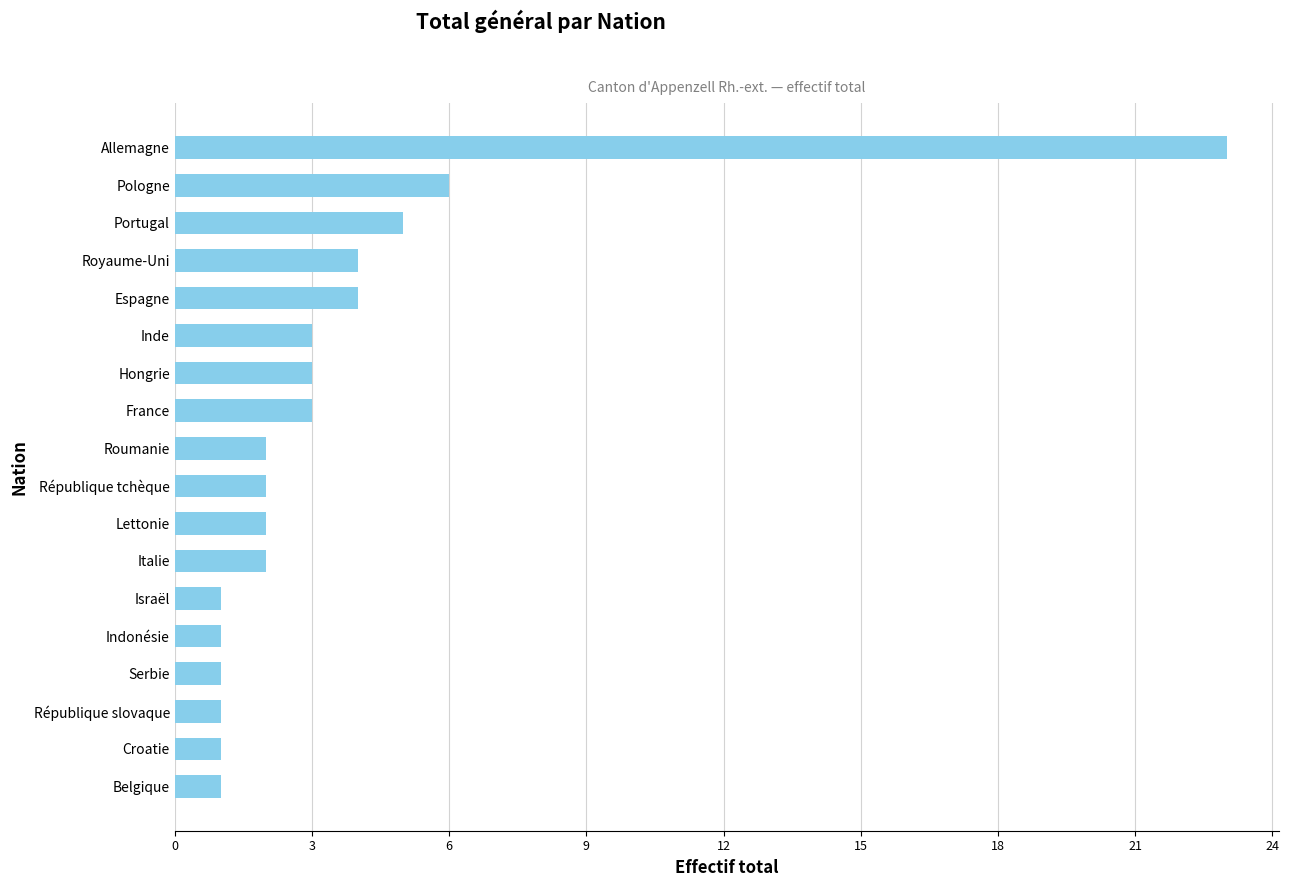

Reading bottom to top, extract all data points from this chart.

Belgique=1	Croatie=1	République slovaque=1	Serbie=1	Indonésie=1	Israël=1	Italie=2	Lettonie=2	République tchèque=2	Roumanie=2	France=3	Hongrie=3	Inde=3	Espagne=4	Royaume-Uni=4	Portugal=5	Pologne=6	Allemagne=23